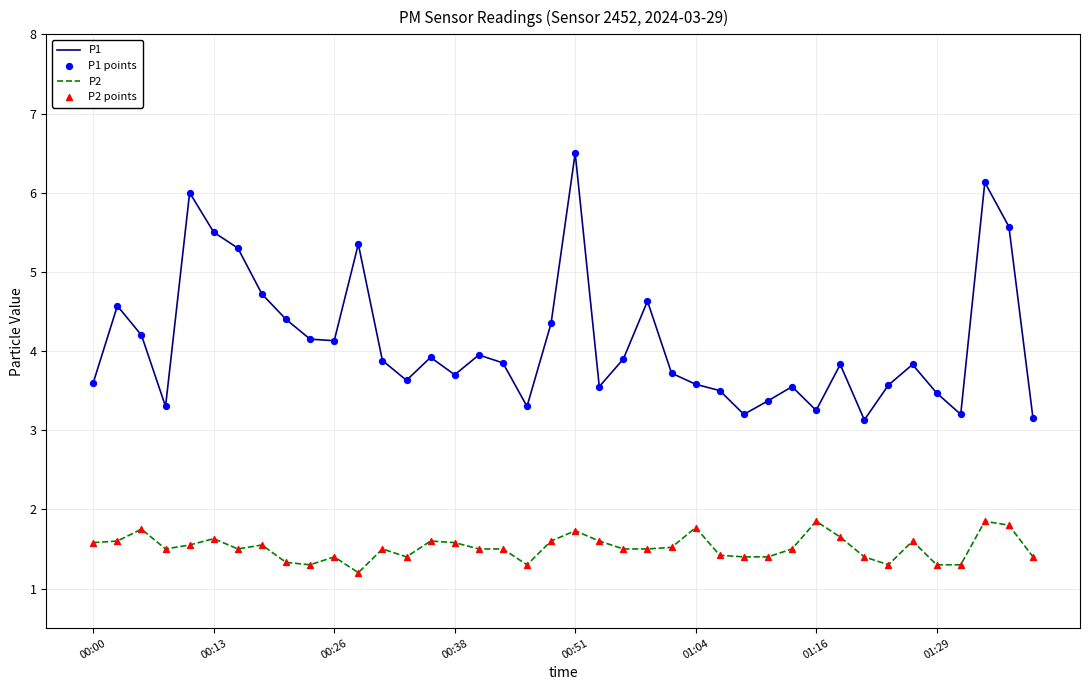

What is the minimum value for P1?

3.1